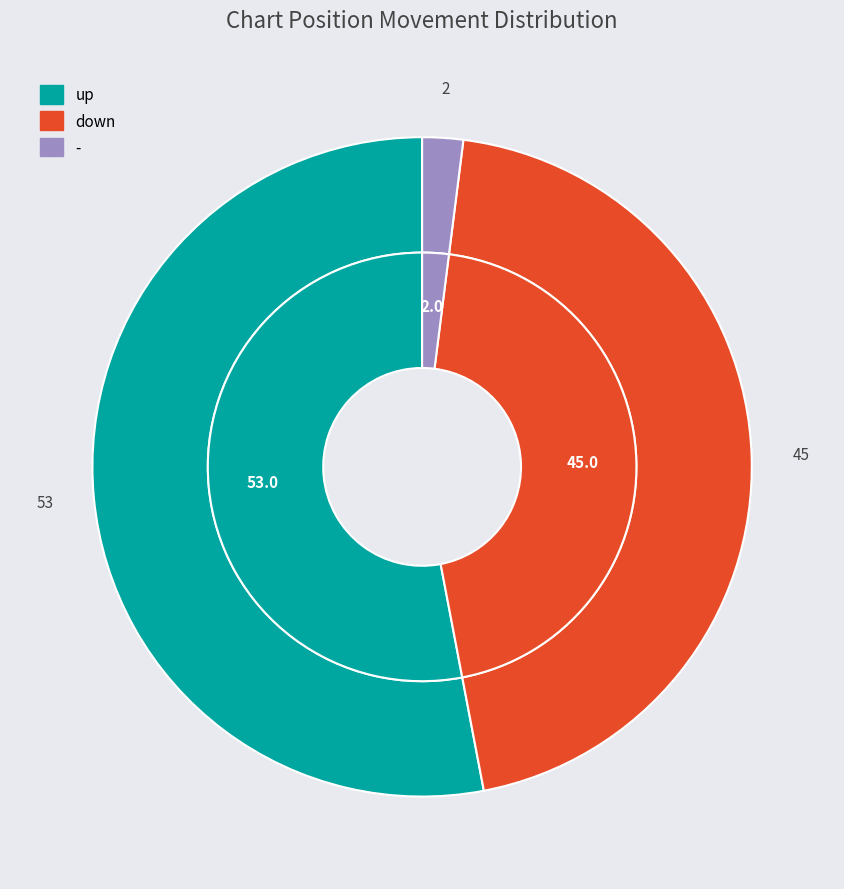

What is the total percentage of down and -?

47.0%